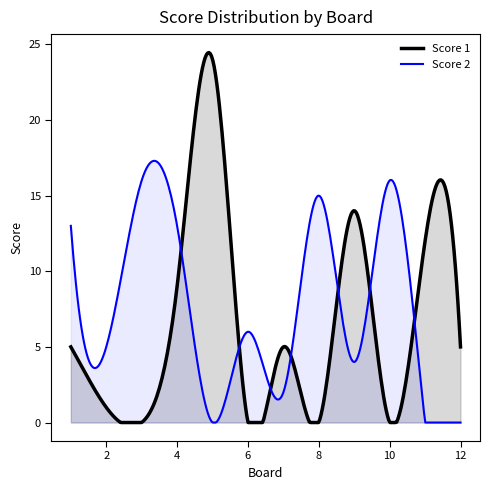

True or false: Score 2 and Score 1 intersect in this chart.

True